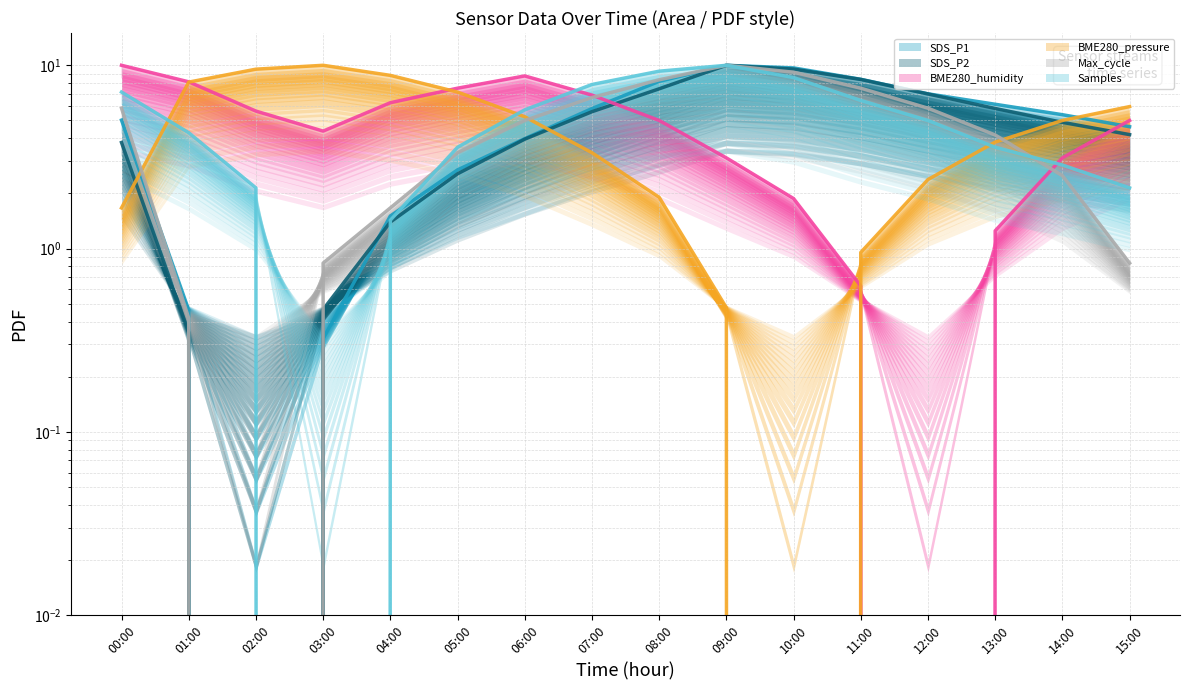

How many intersections are there between BME280_pressure and BME280_humidity?

3